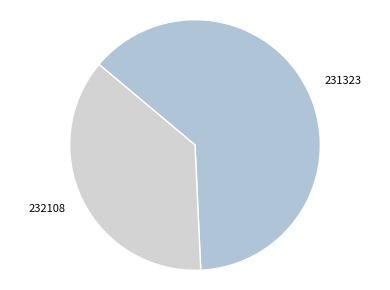

Which slice is the smallest?

232108